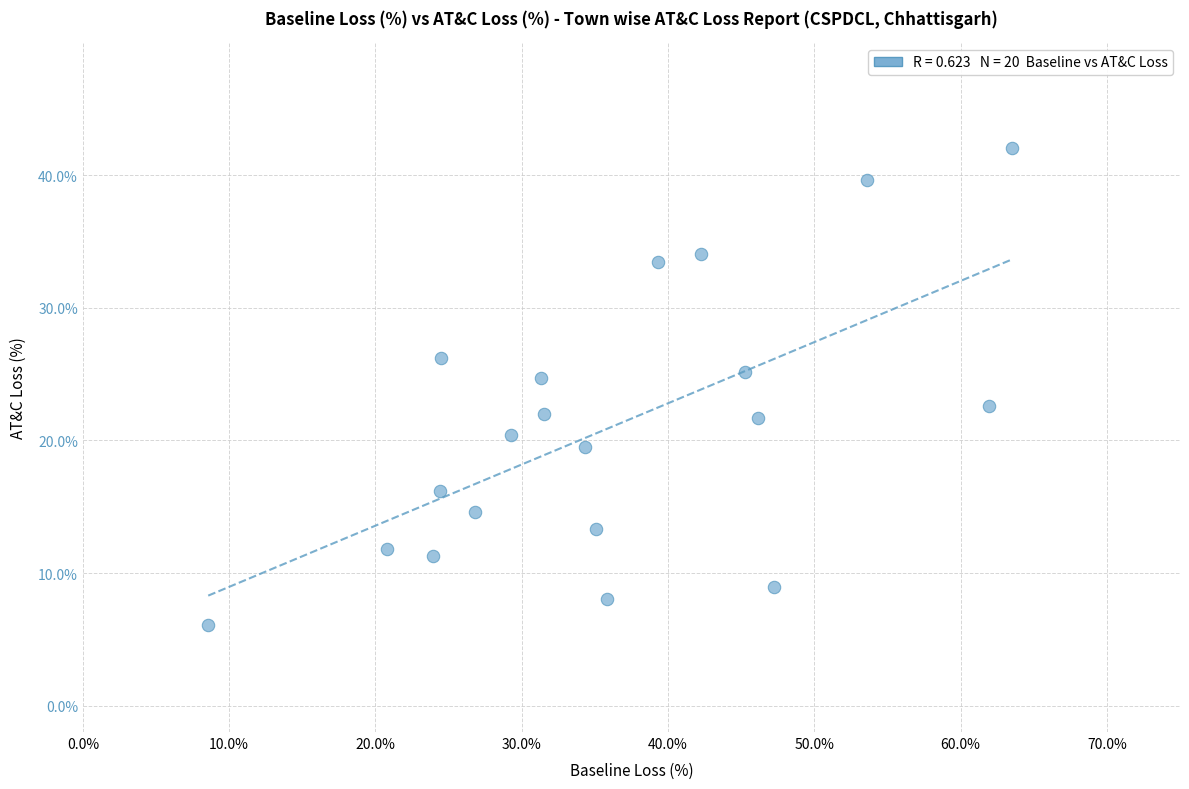

What is the range of Y values (max minus min)?

36.0